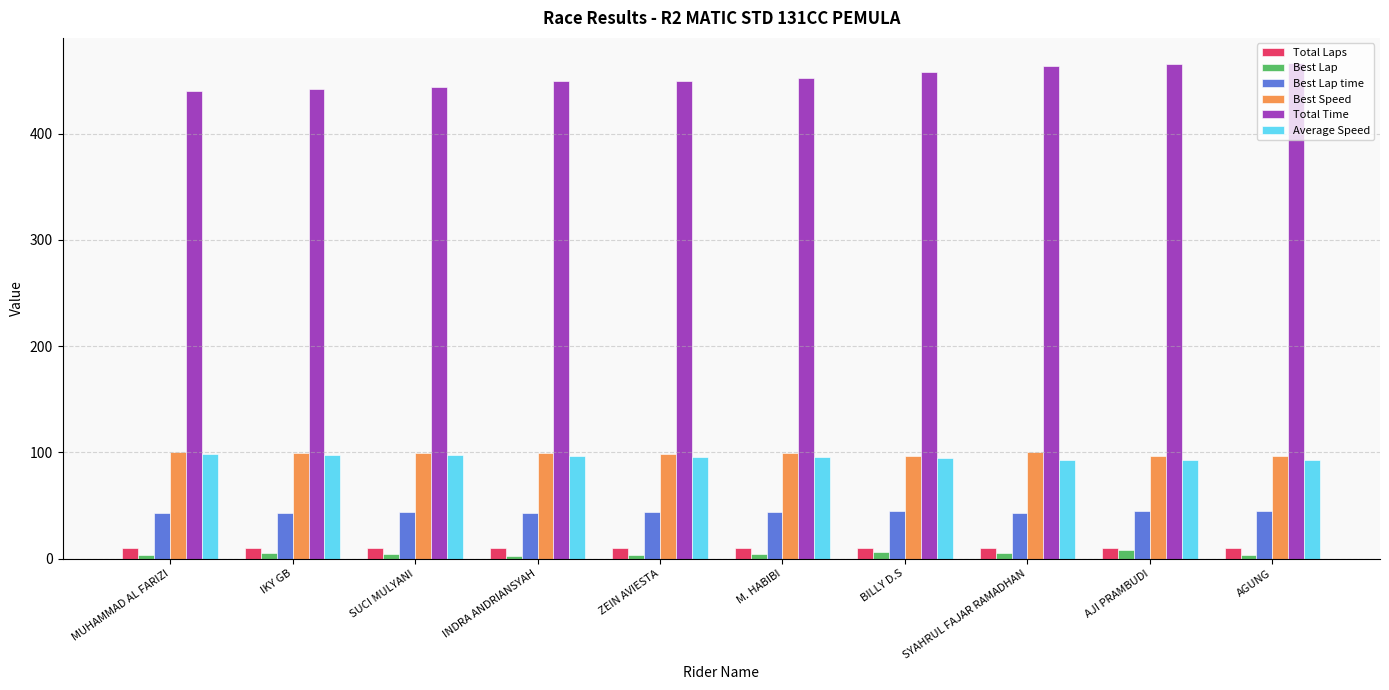

What is the label of the 4th bar from the right?

BILLY D.S